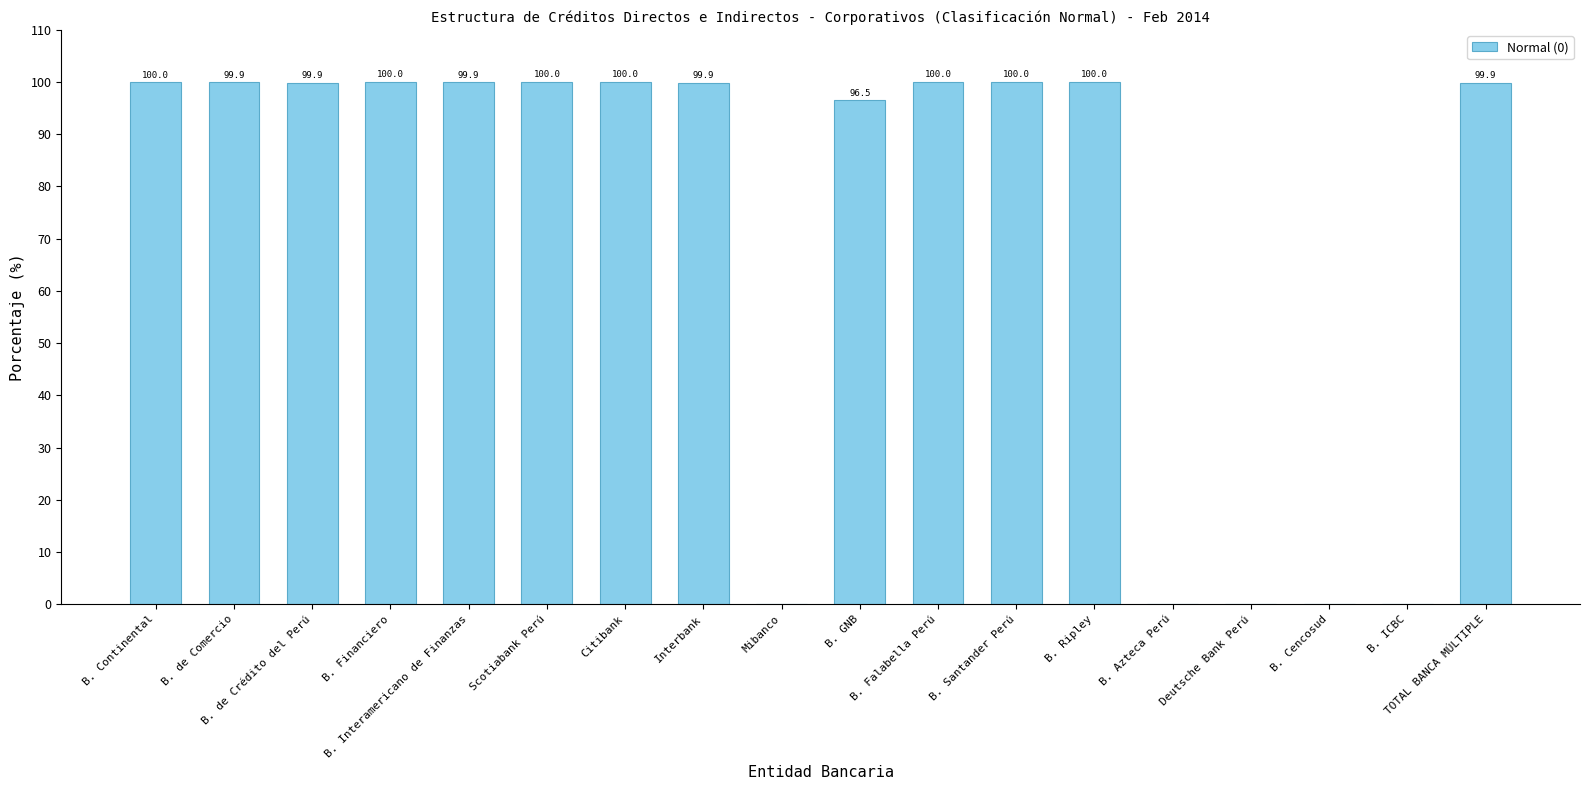

Read the value at Citibank.

100.0